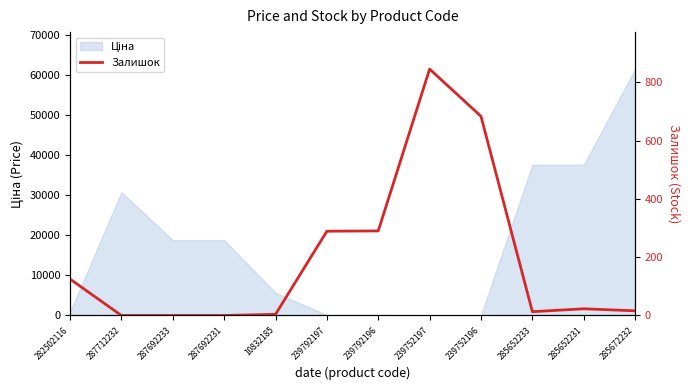

How many lines are shown in the chart?

1